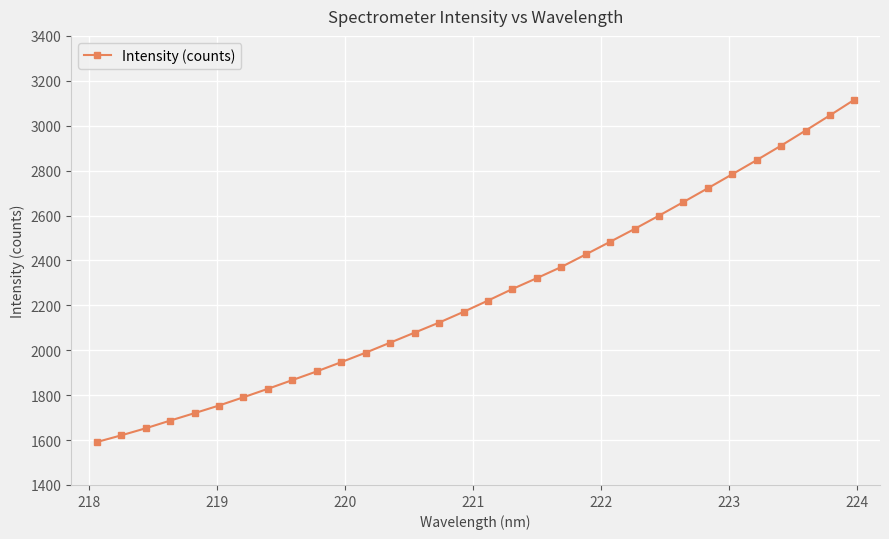

What is the difference between the maximum and minimum values?

1525.0